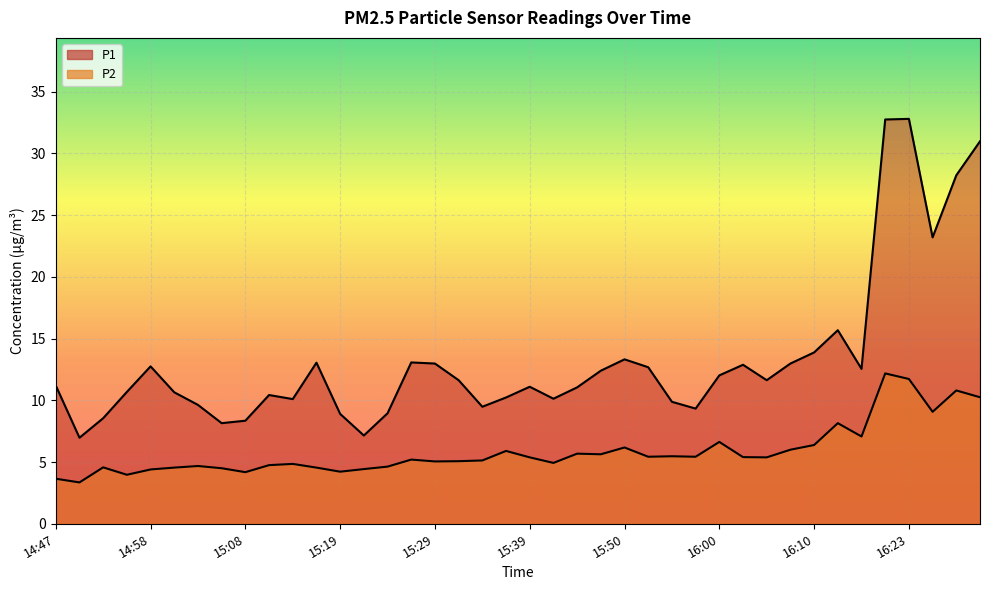

How many interior local peaks does the P2 series have?

12